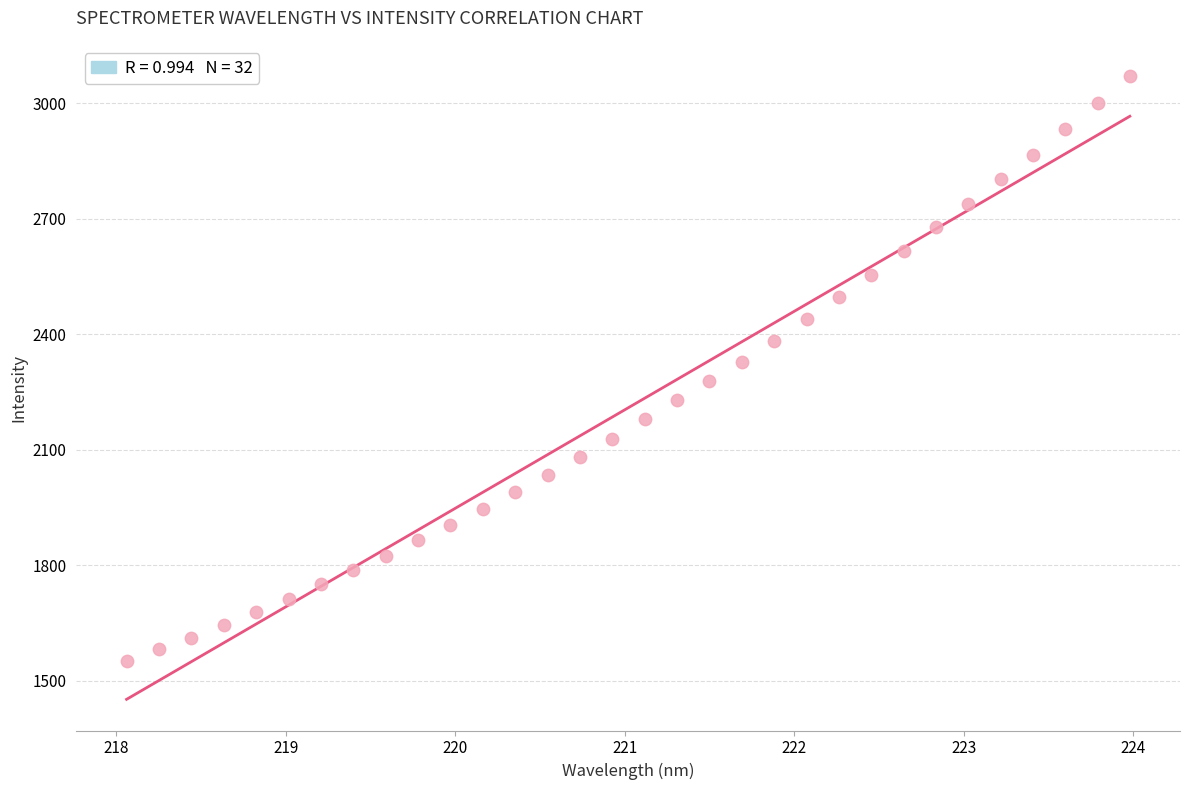

What is the range of X values (max minus min)?

5.9